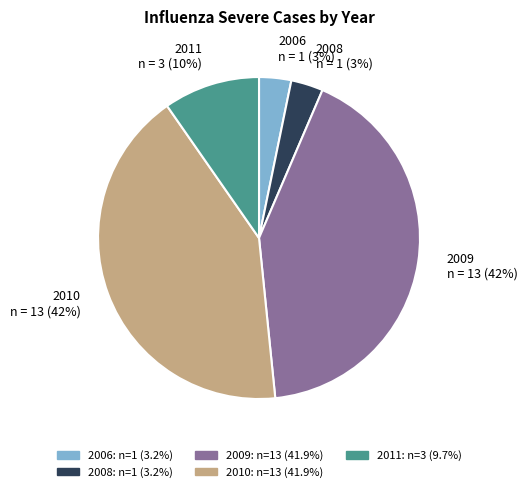

Combined, do 2008 and 2009 account for over 50%?

No